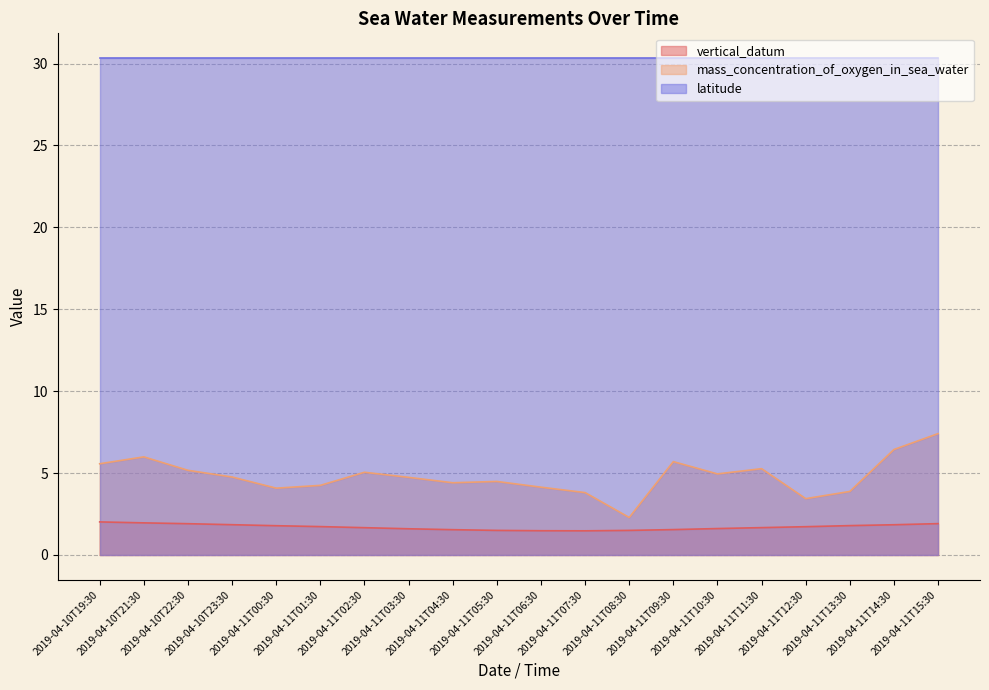

True or false: mass_concentration_of_oxygen_in_sea_water and vertical_datum intersect in this chart.

False